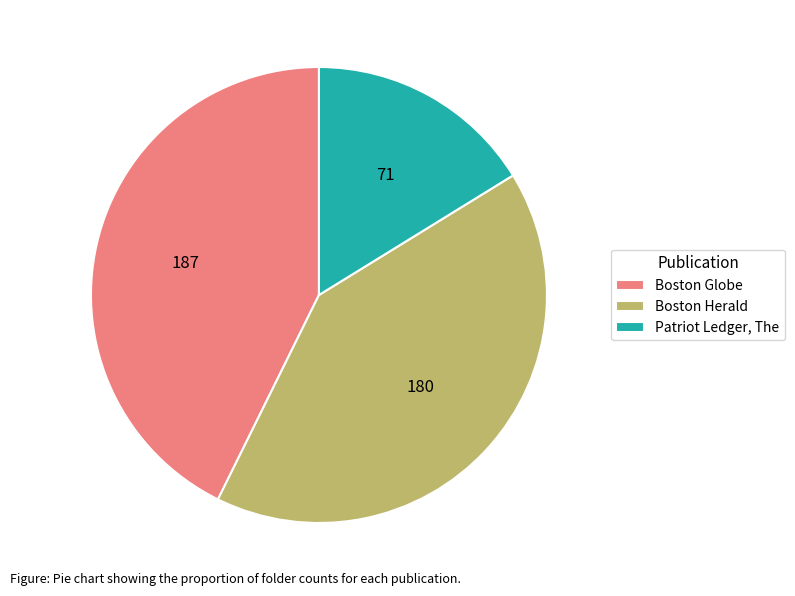

What is the largest slice in the pie chart?

Boston Globe